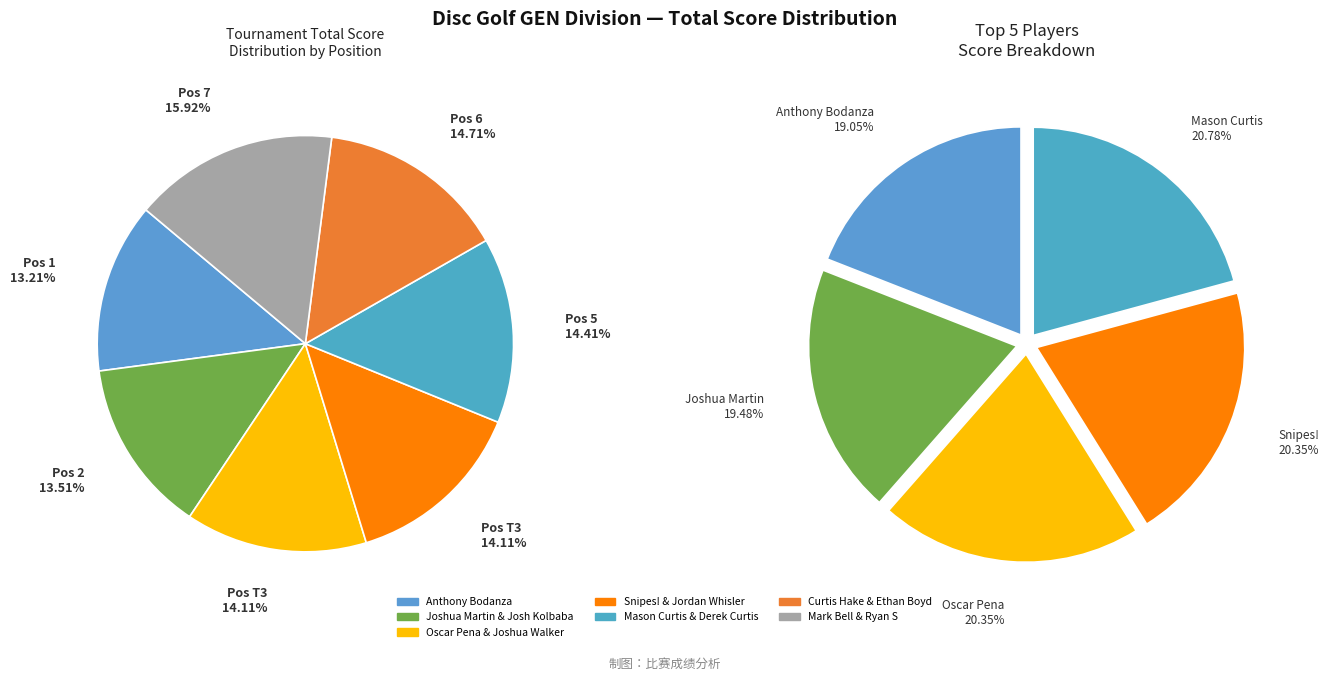

To the nearest percent, what is the average slice percentage?

14%